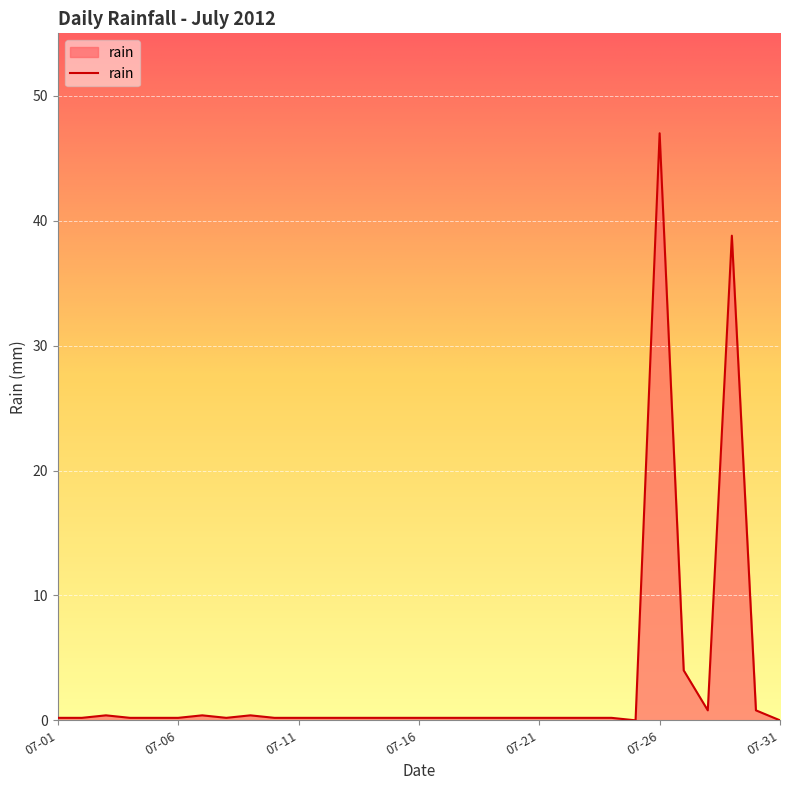

What is the greatest value displayed?

47.0